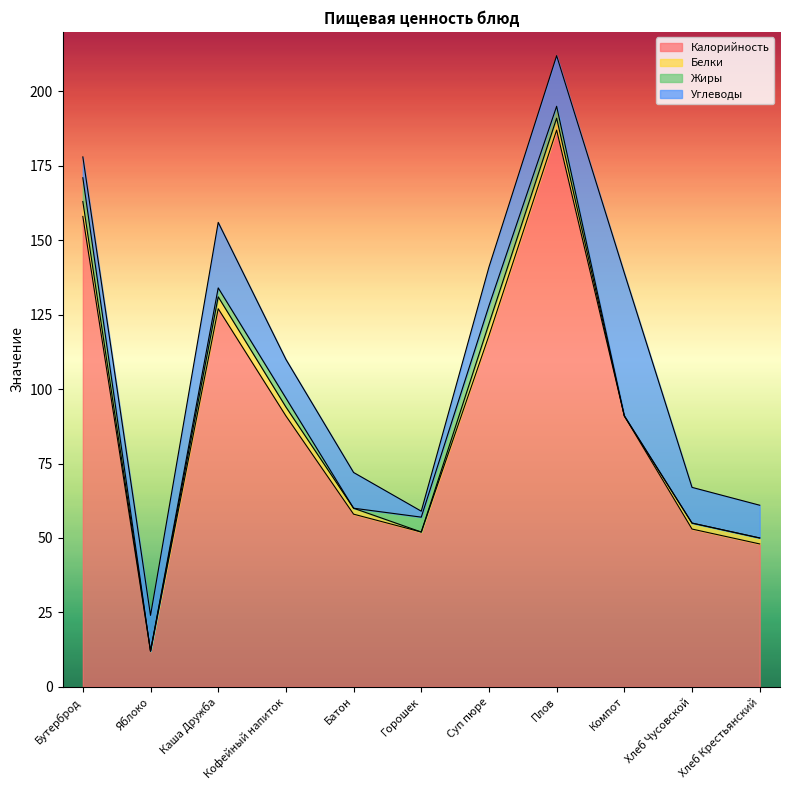

Reading left to right, transcribe all the data shown in this chart.

Калорийность: 158	12	127	91	58	52	118	187	91	53	48
Белки: 5	0	4	3	2	0	4	4	0	2	2
Жиры: 8	0	3	3	0	5	6	4	0	0	0
Углеводы: 7	12	22	13	12	2	13	17	48	12	11